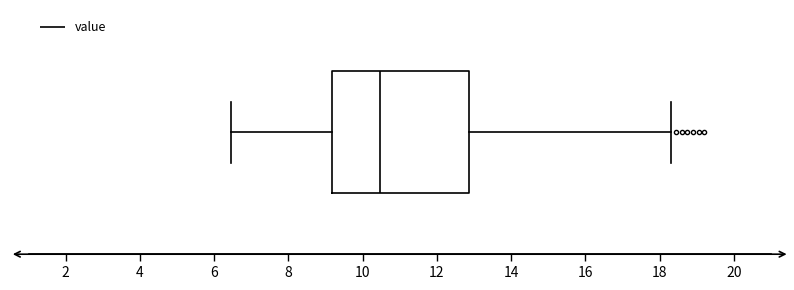

Read this box plot against the x-axis: the position of the median line, the range covered by the box, and the ends of both whiskers. The values are not printed on the chart, so give them approximately, as read against the axis.

median 10.4, box 9.2 to 12.8, whiskers 6.4 to 18.4